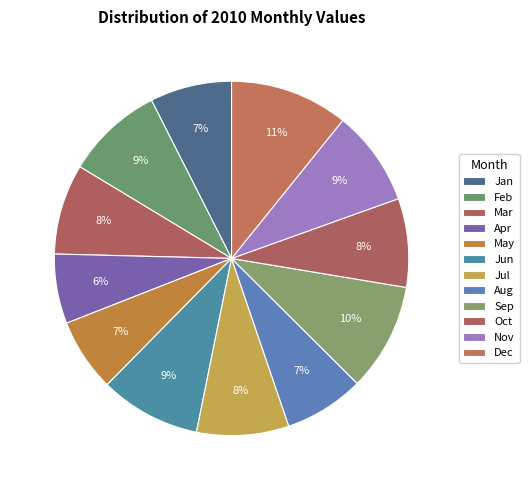

To the nearest percent, what is the combined percentage of Nov and Apr?

15%